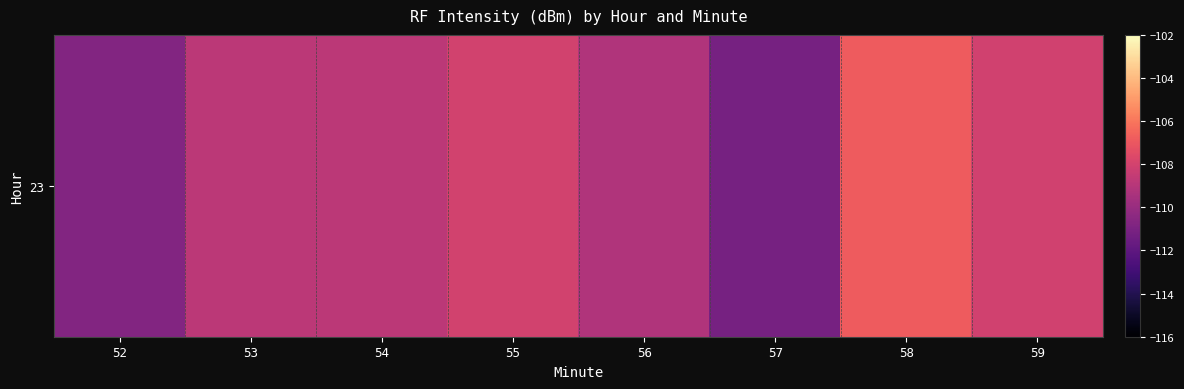

What is the smallest value displayed?

-111.2